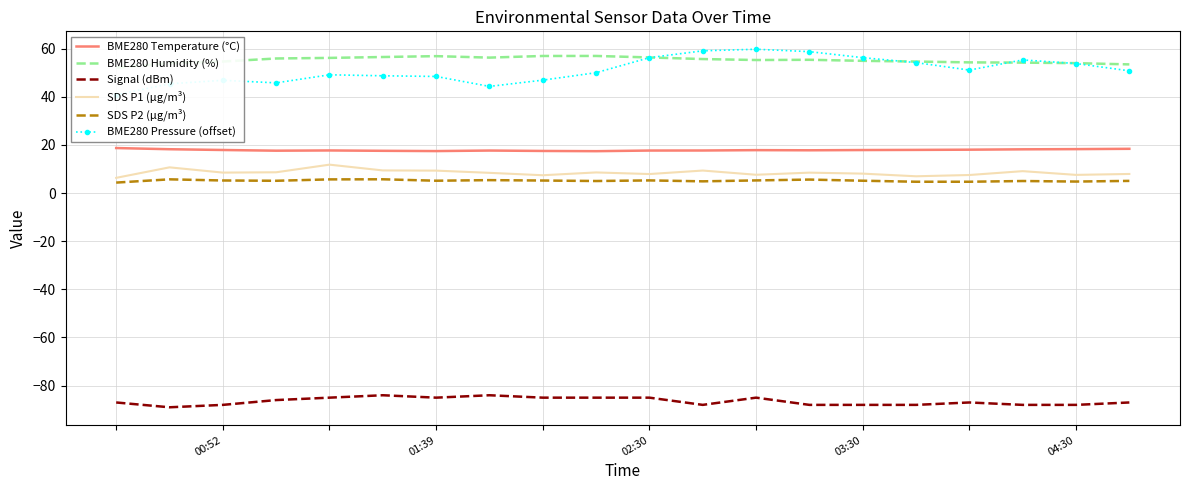

What is the sum of the BME280 Temperature (°C) values at 17 and 7?

35.8